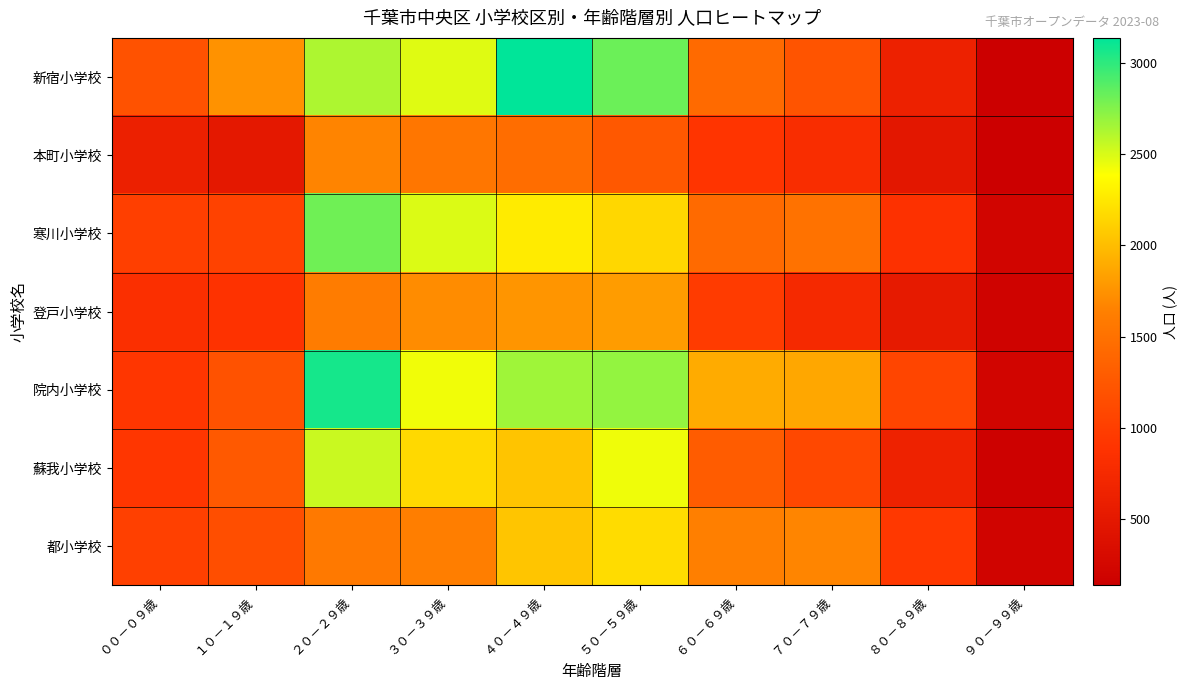

Which label corresponds to the largest value in the chart?

４０－４９歳